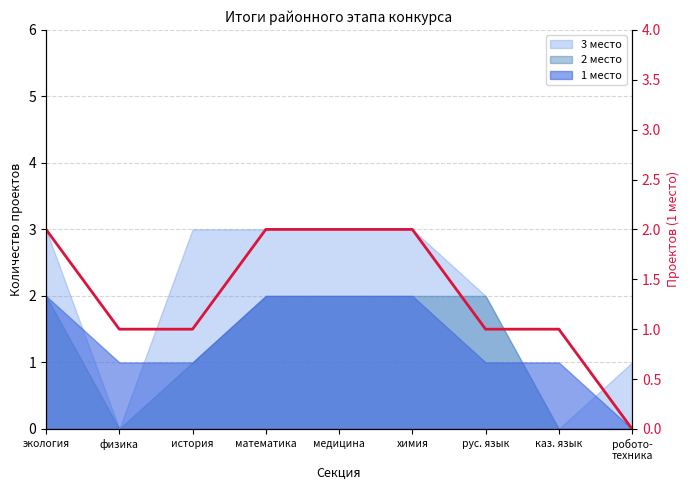

How many values exceed 1?

4